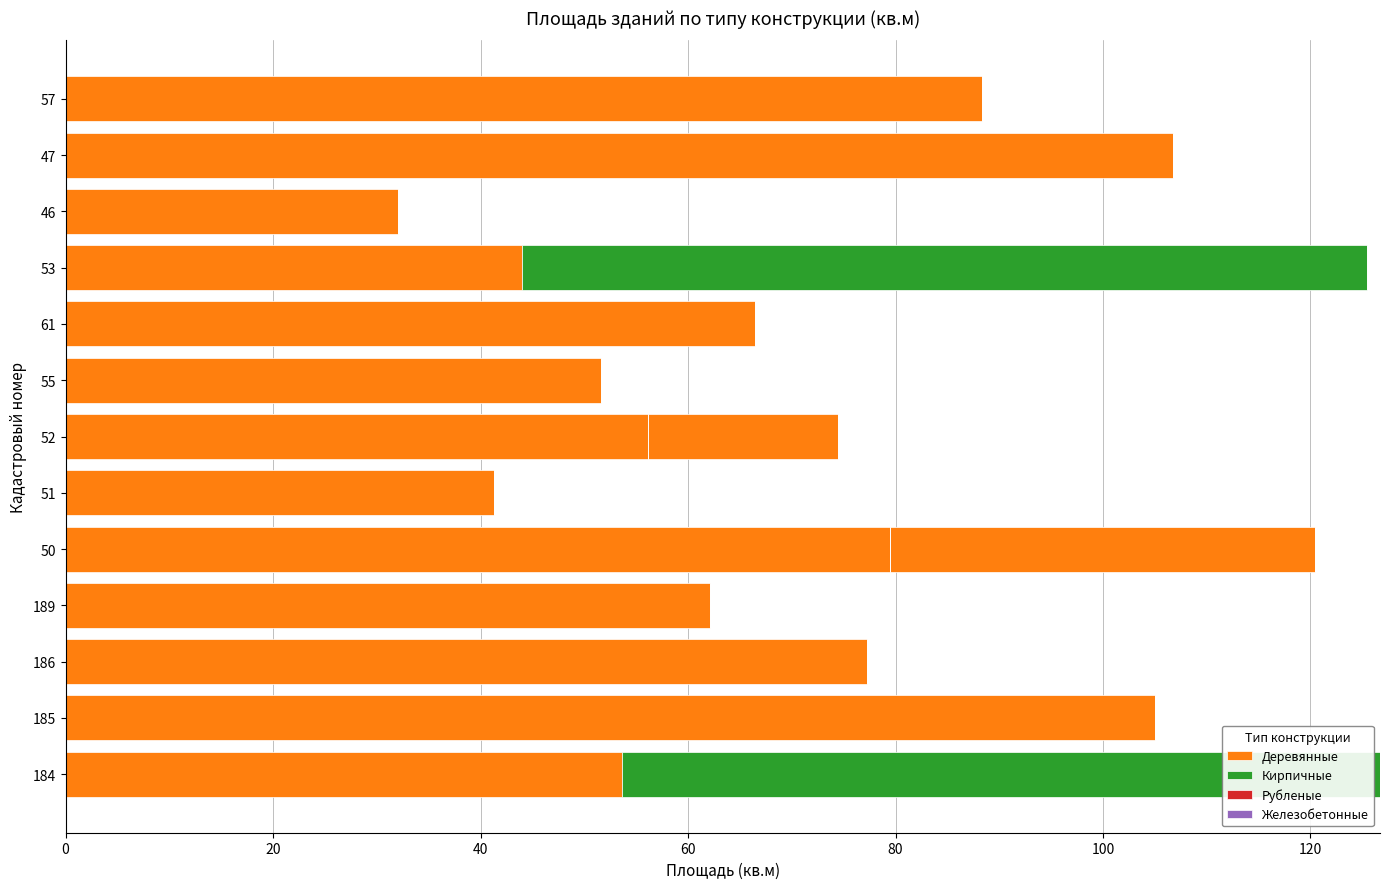

What position from the left is 20?

2